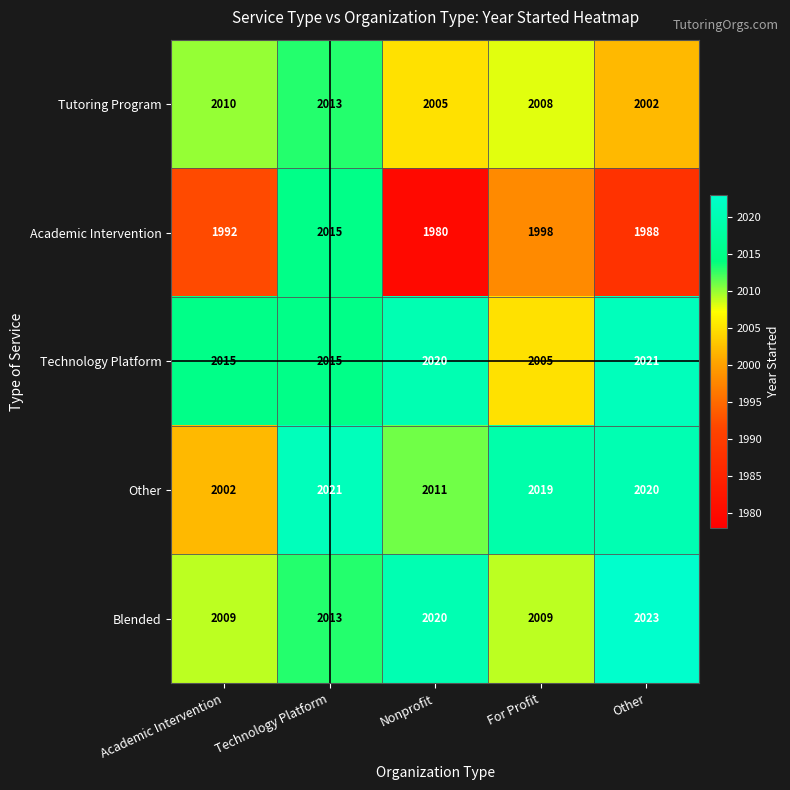

What is the difference between the highest and lowest values at Nonprofit?

40